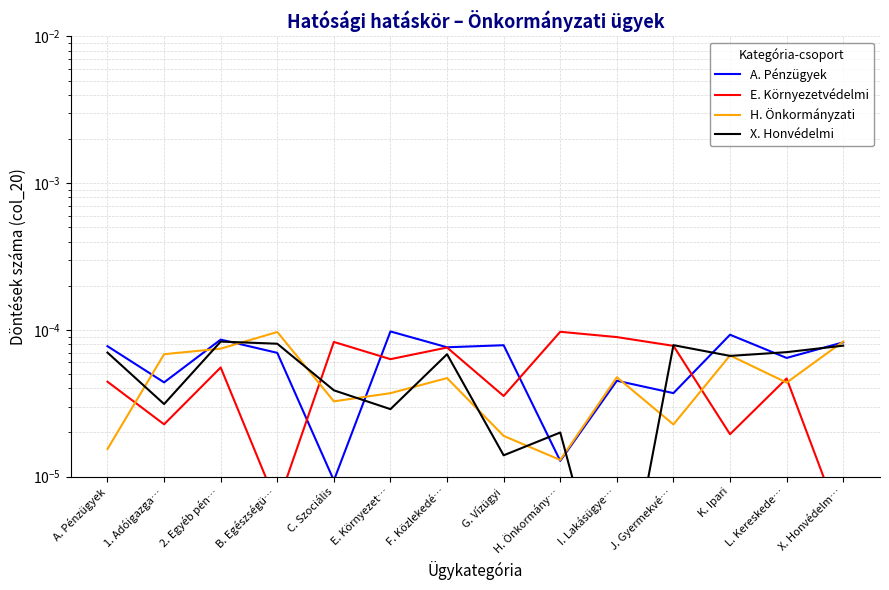

At how many categories does at least one series exceed 0?

14